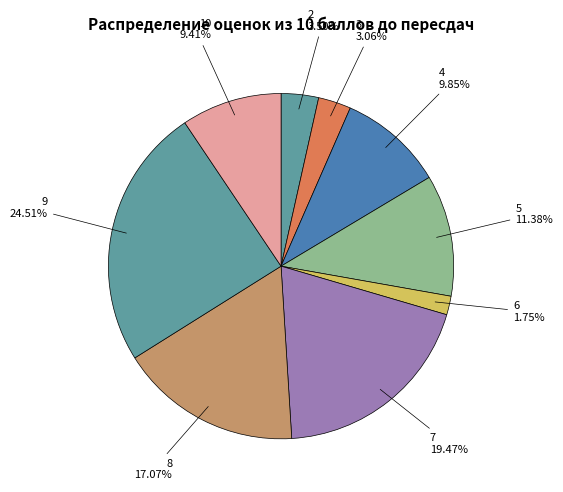

To the nearest percent, what is the difference between the largest and smallest slice percentages?

23%